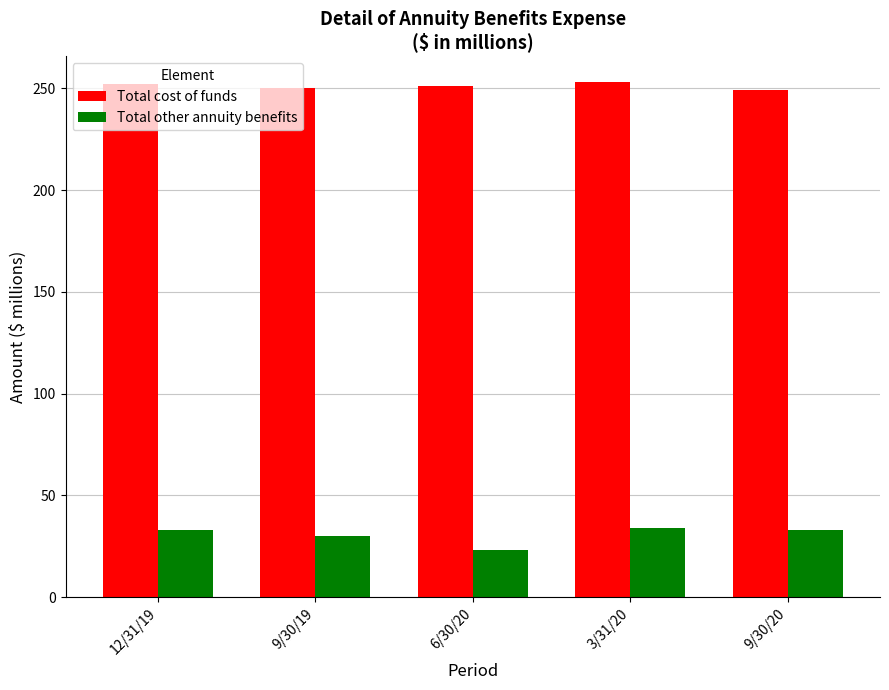

Is it true that Total cost of funds equals 251 at 6/30/20?

True